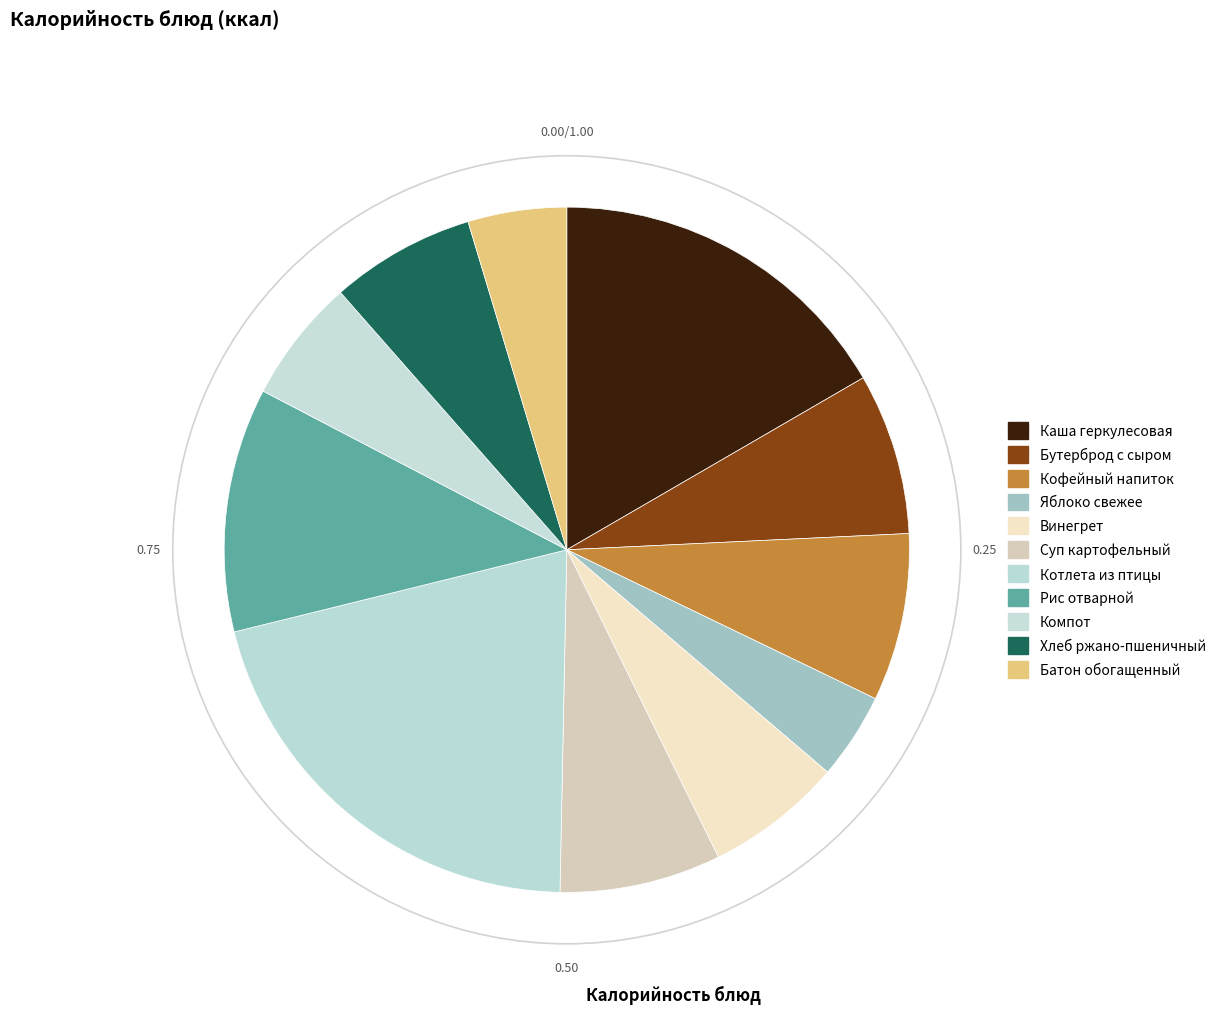

What is the change in value from Винегрет to Котлета из птицы?

+198.5